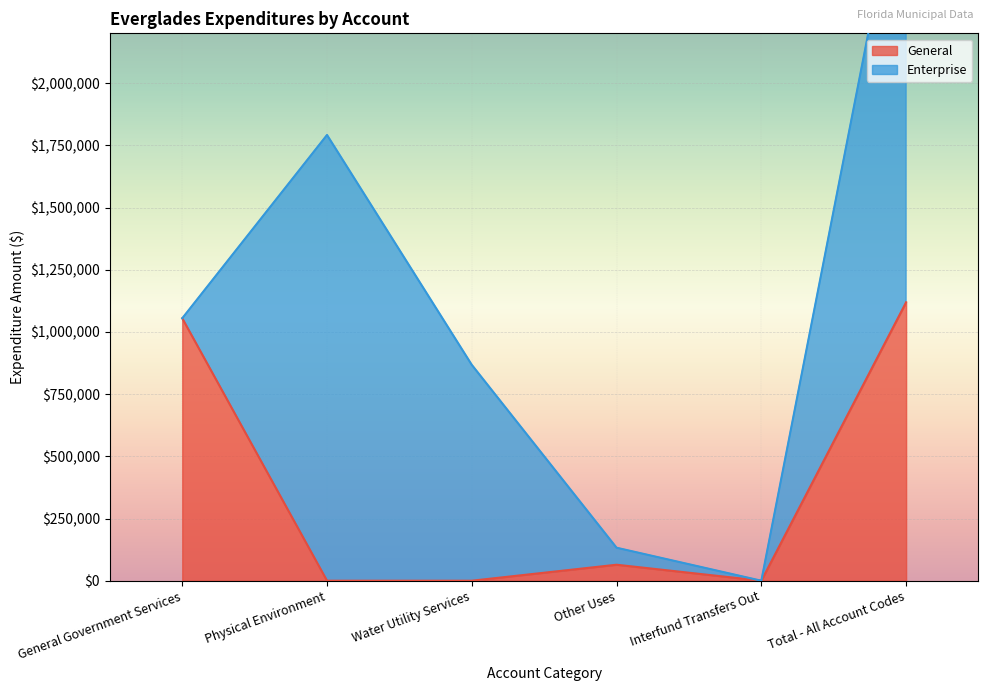

Count the number of categories in the chart.

6